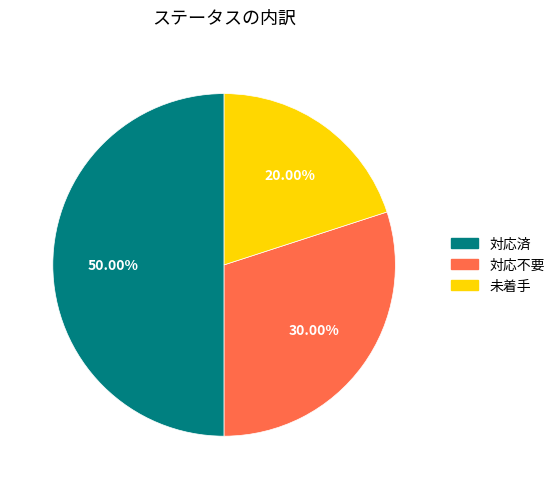

How many slices are in this pie chart?

3